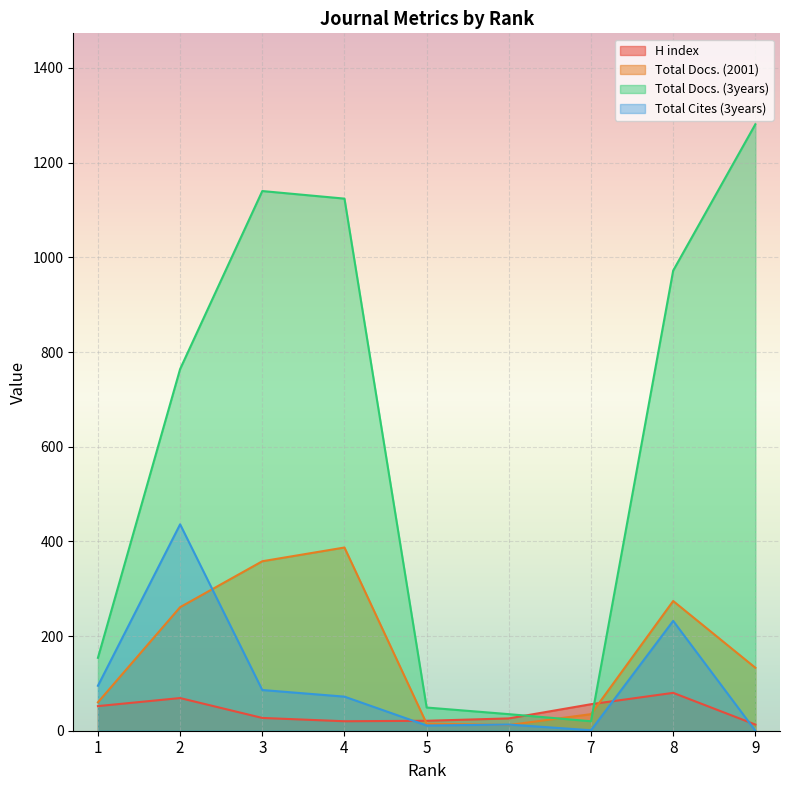

The value of Total Docs. (3years) at 7 is 20. True or false?

True